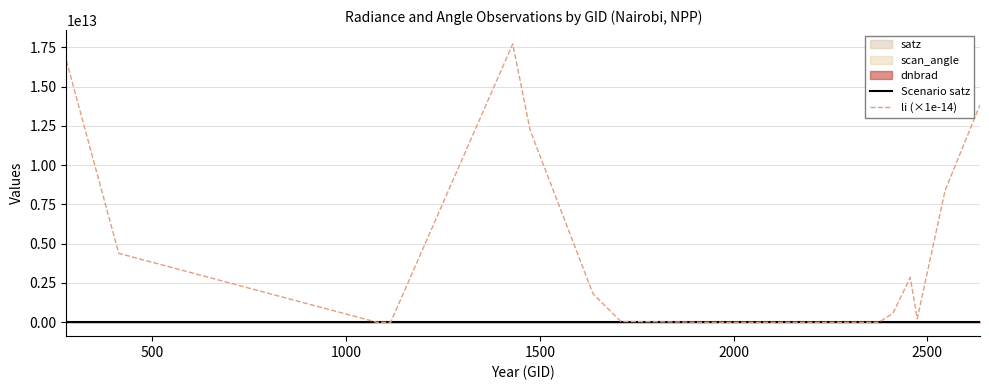

Which series has the largest range (max minus min)?

li (×1e-14)